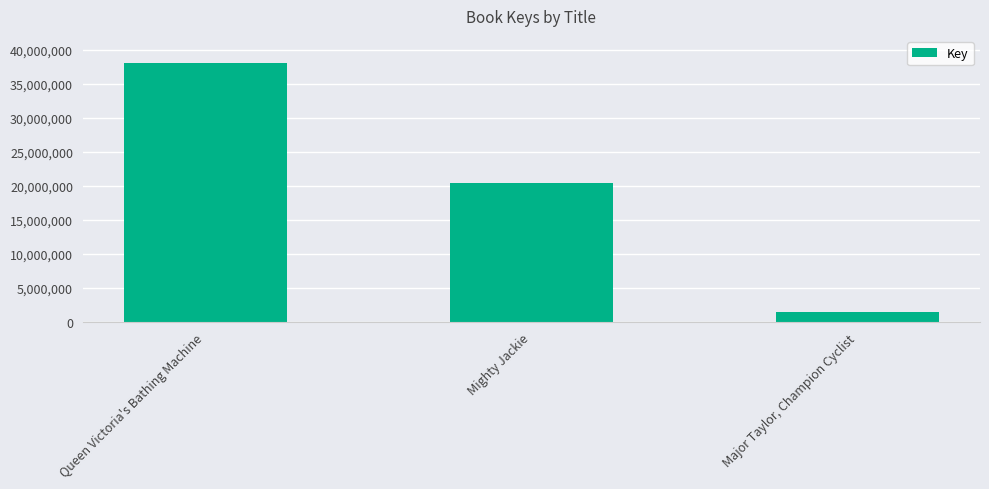

At which category does the chart reach its peak across all series?

Queen Victoria's Bathing Machine